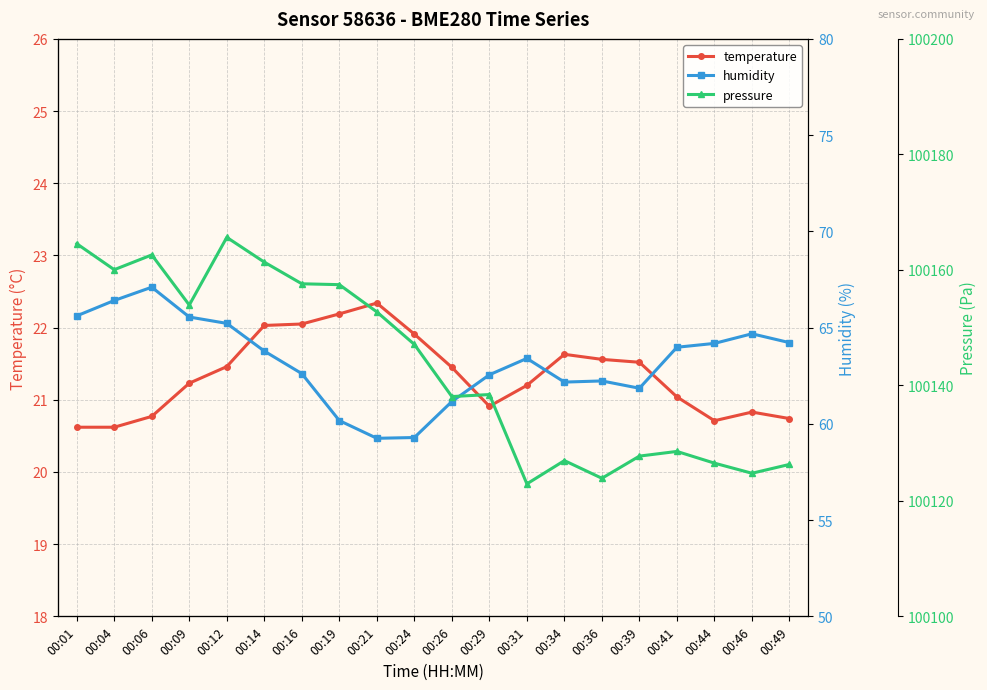

How many categories are shown in the chart?

20